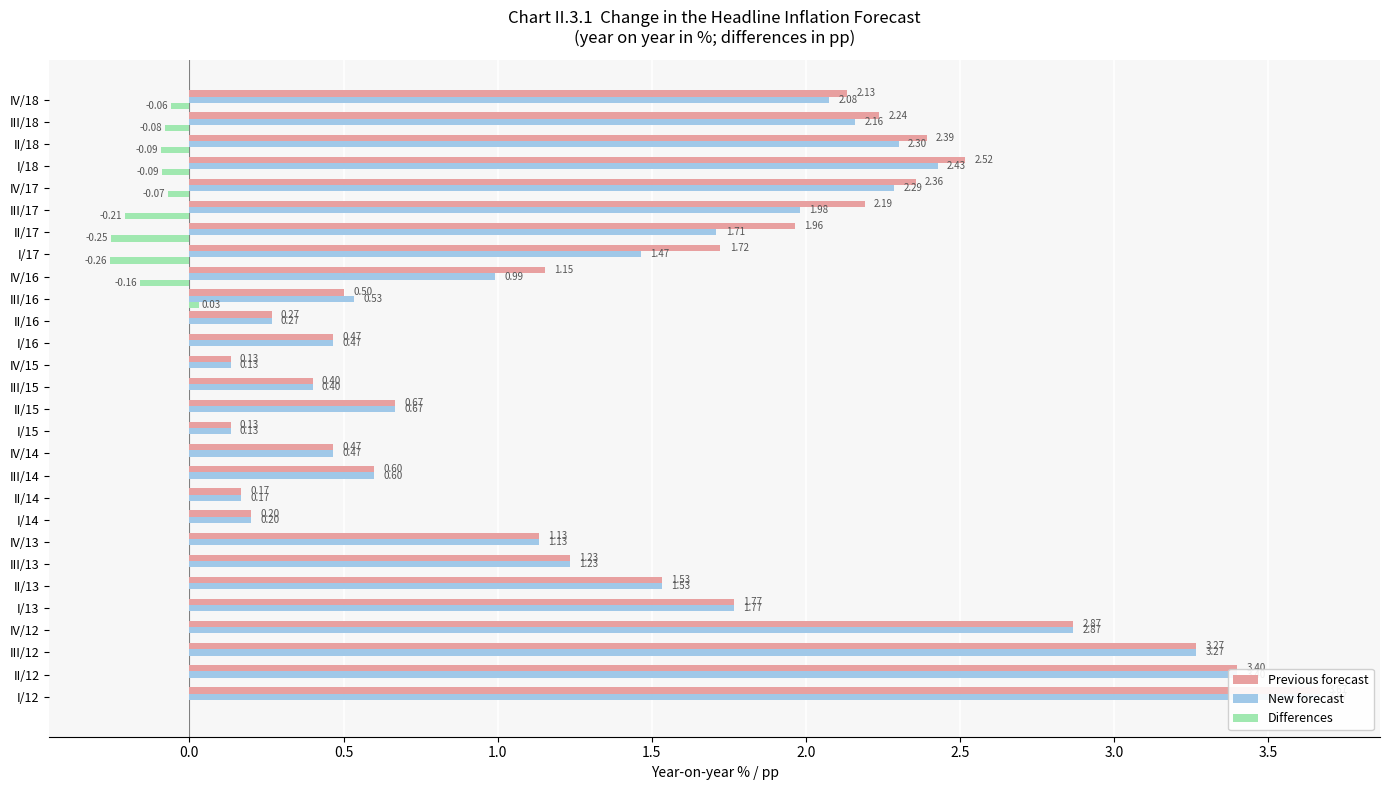

Rank the series by their maximum value, from highest to lowest.

Previous forecast, New forecast, Differences